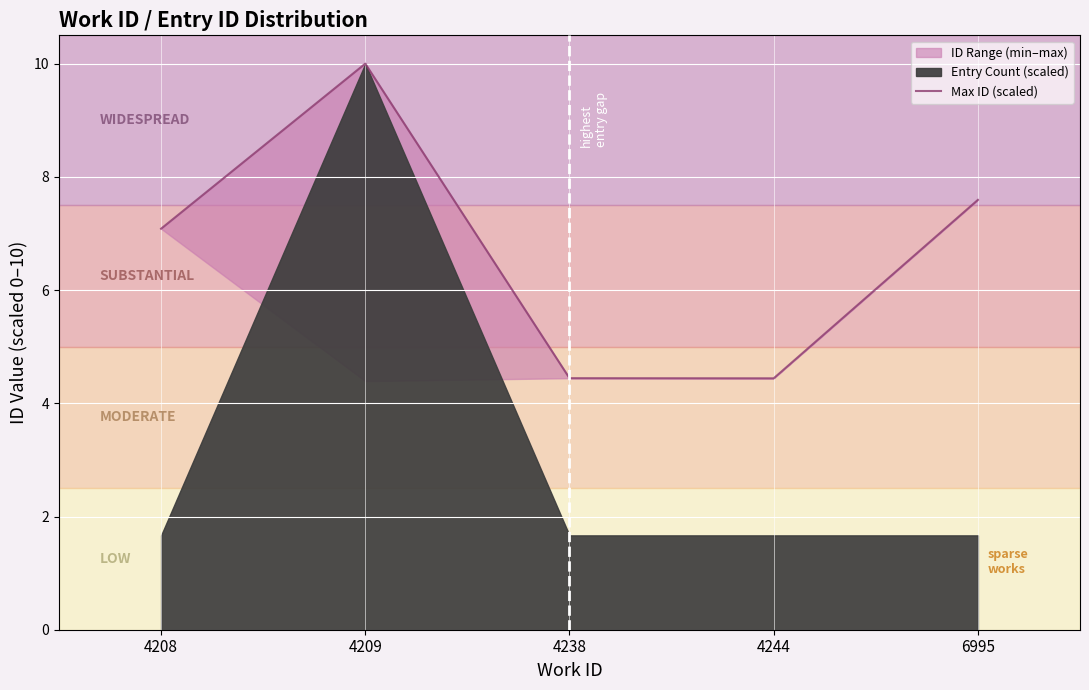

Is it true that the value at 4208 is 7.1?

True